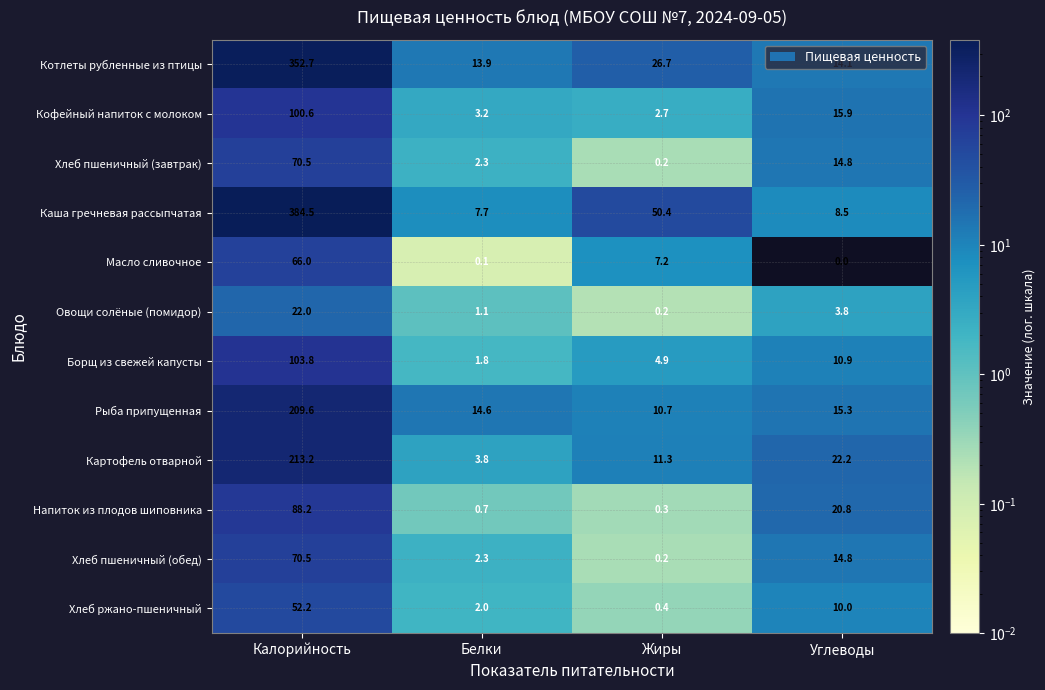

What is the greatest value displayed?

384.5